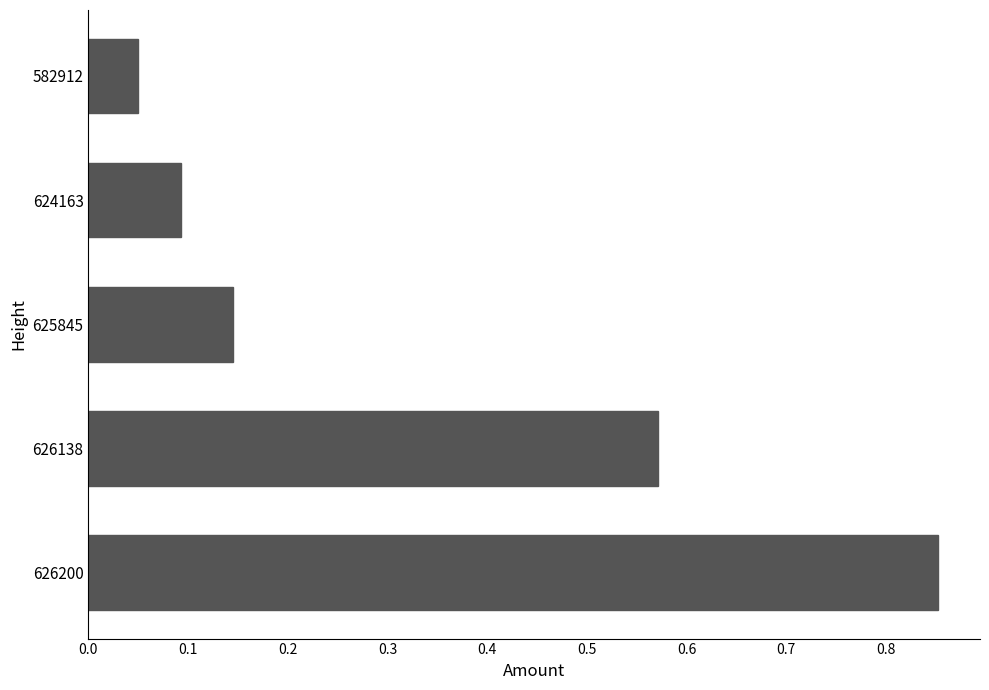

What is the change in value from 626200 to 624163?

-0.8